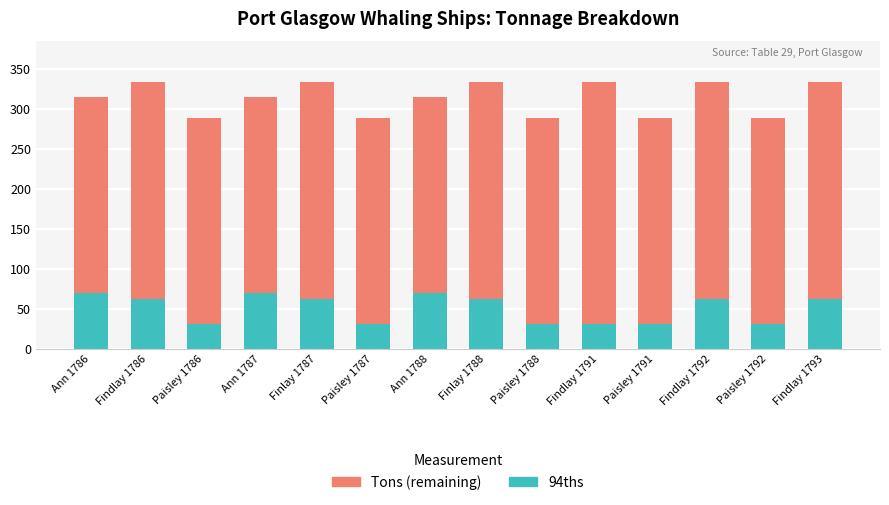

What is the sum of all 94ths values?

706